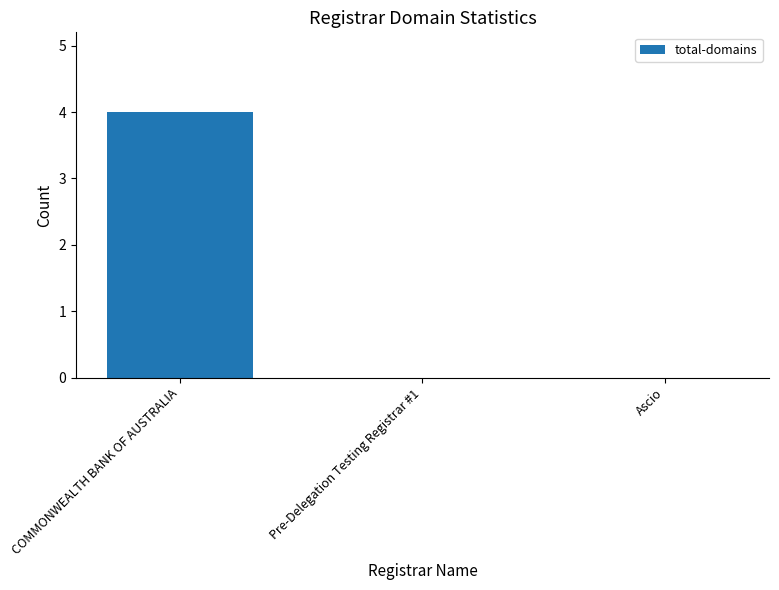

What is the maximum value shown in the chart?

4